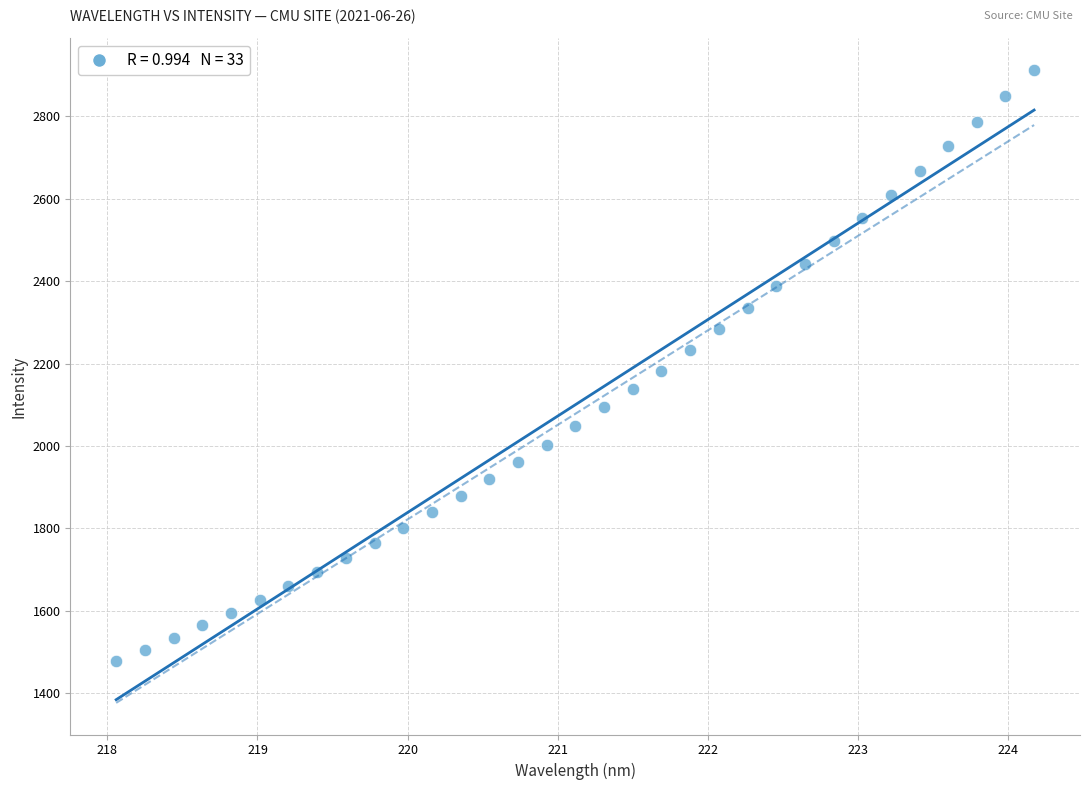

What is the range of Y values (max minus min)?

1434.7